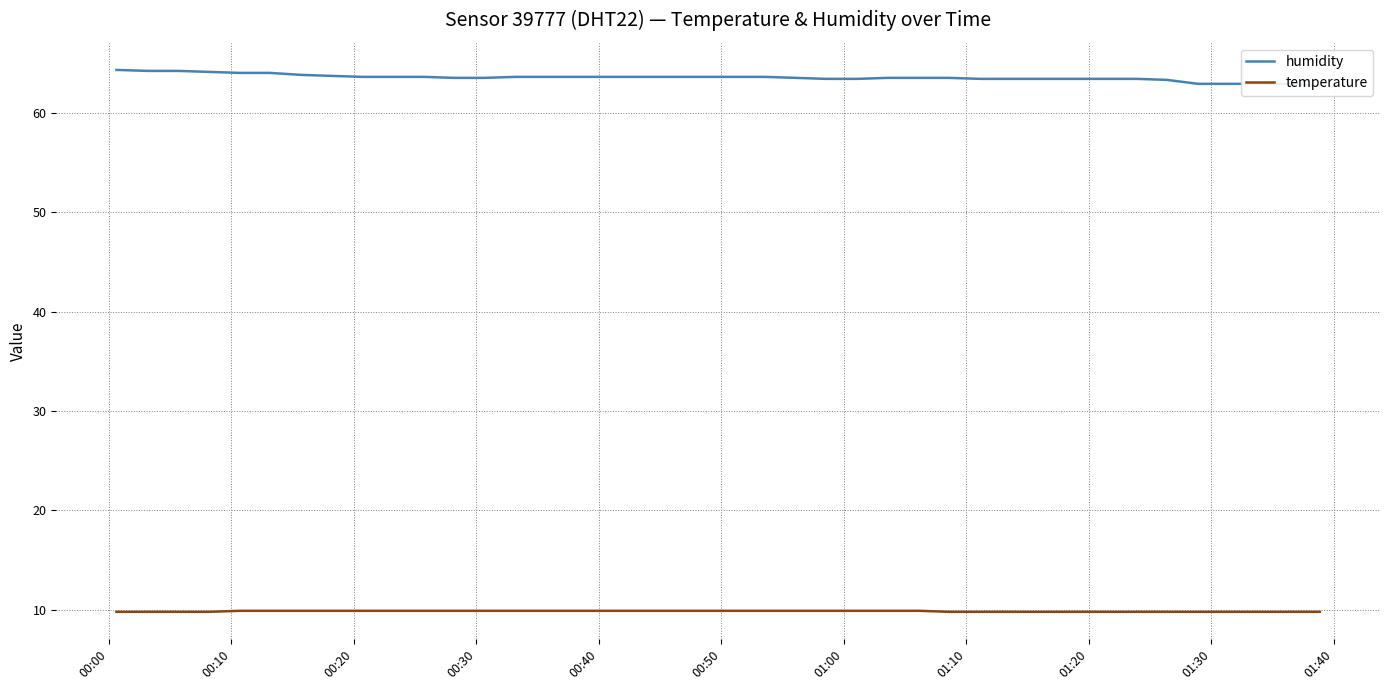

What are all the series names shown in the legend?

humidity, temperature